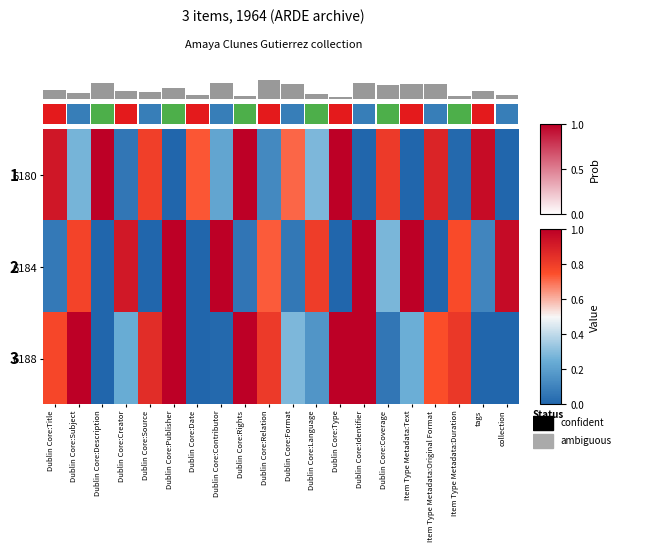

Rank the series by their maximum value, from lowest to highest.

6180, 6184, 6188